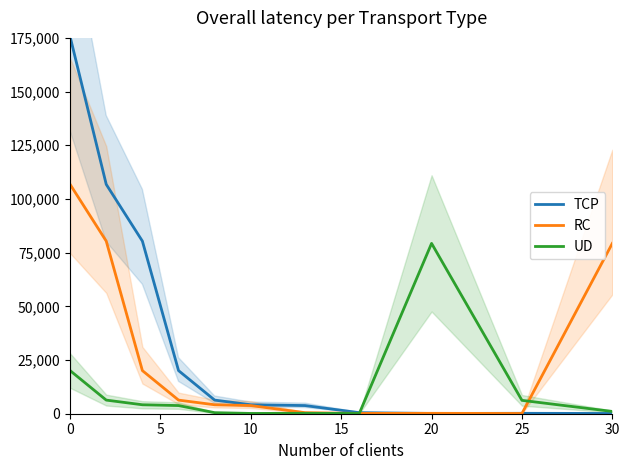

The TCP series shows 175593.1 at 0. True or false?

True